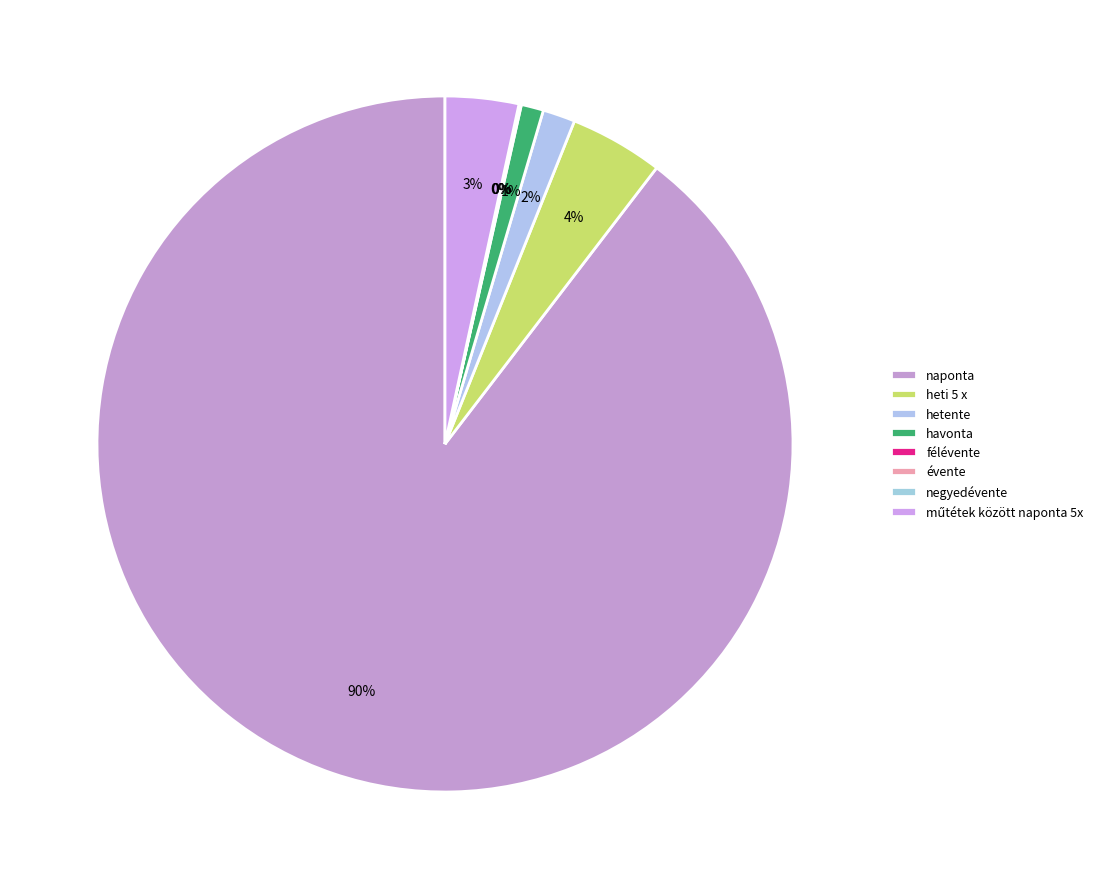

Does heti 5 x account for over 50% of the chart?

No